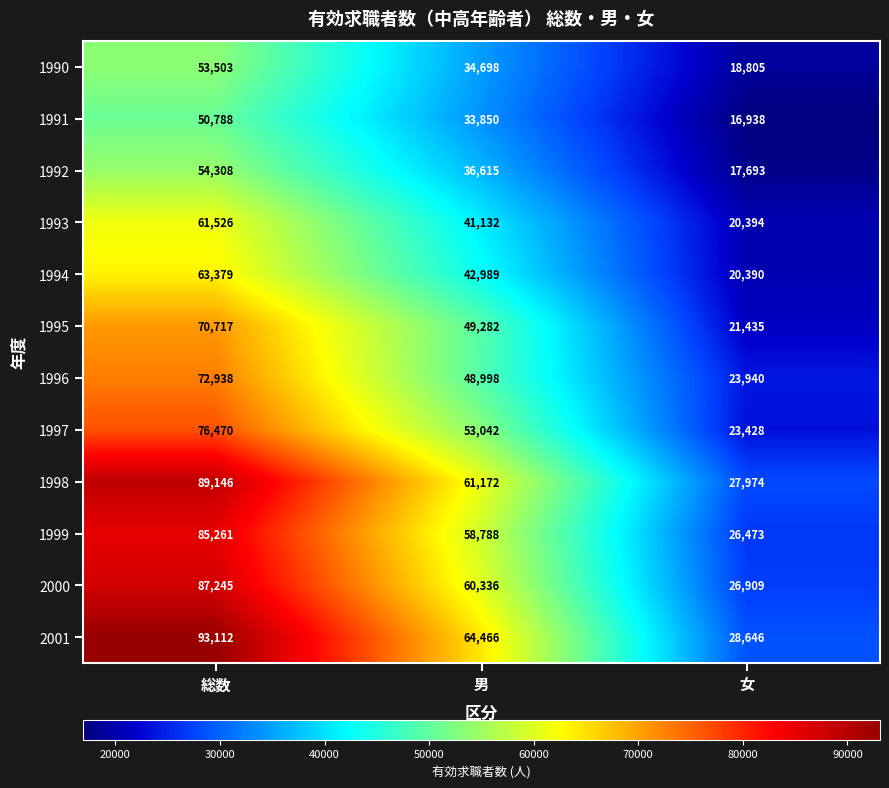

Is it true that 1997 equals 76743 at 男?

False